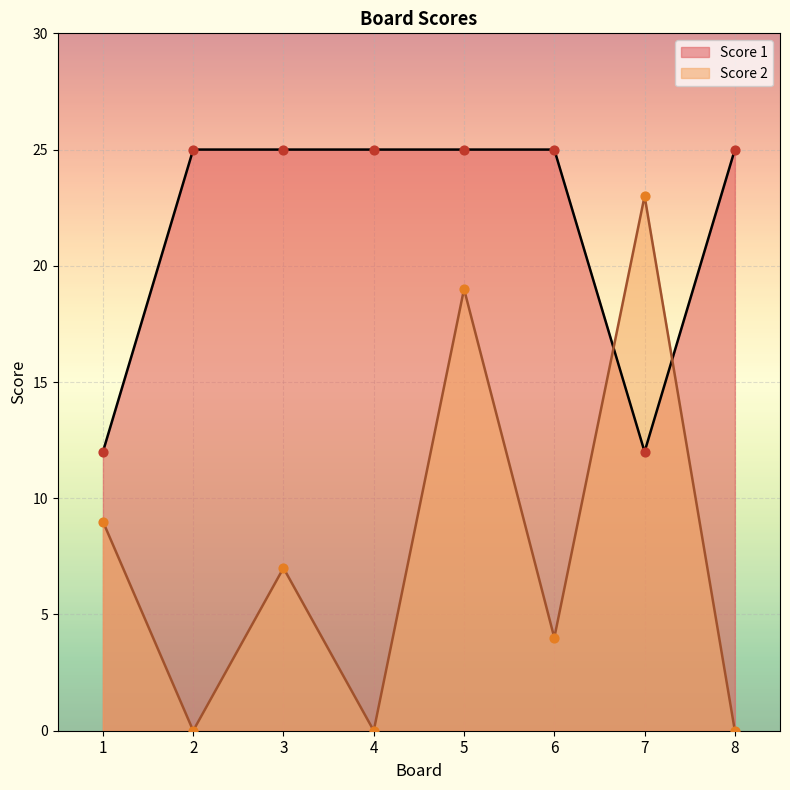

Which series has the largest Y range (max minus min)?

Score 2